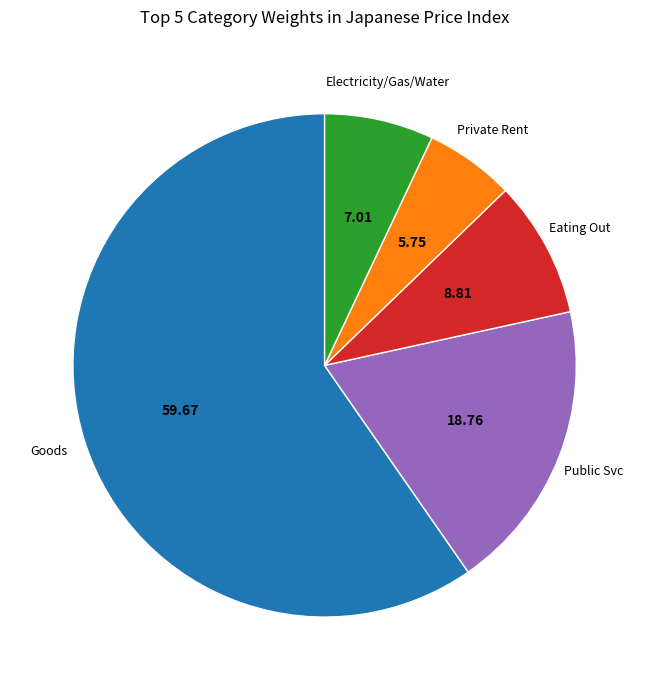

Is the sum of Electricity/Gas/Water and Eating Out greater than half?

No